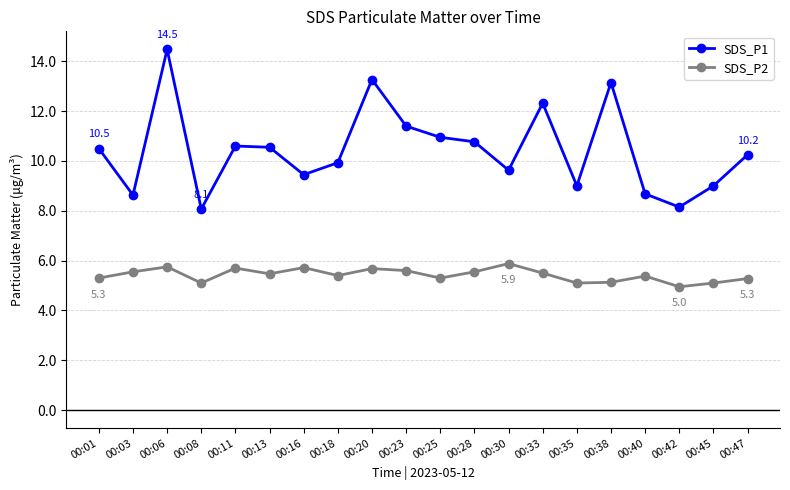

What are all the series names shown in the legend?

SDS_P1, SDS_P2